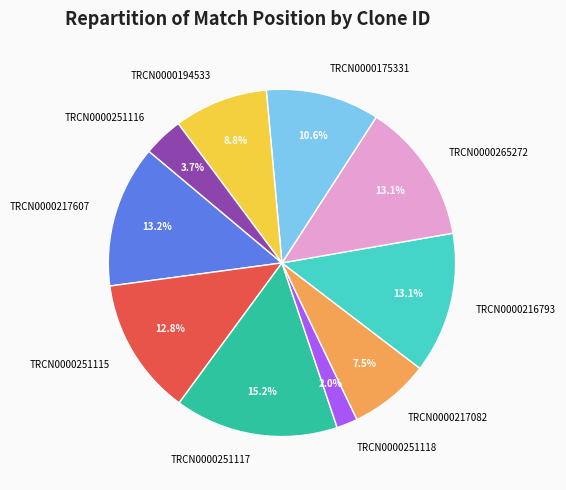

How many slices are in this pie chart?

10